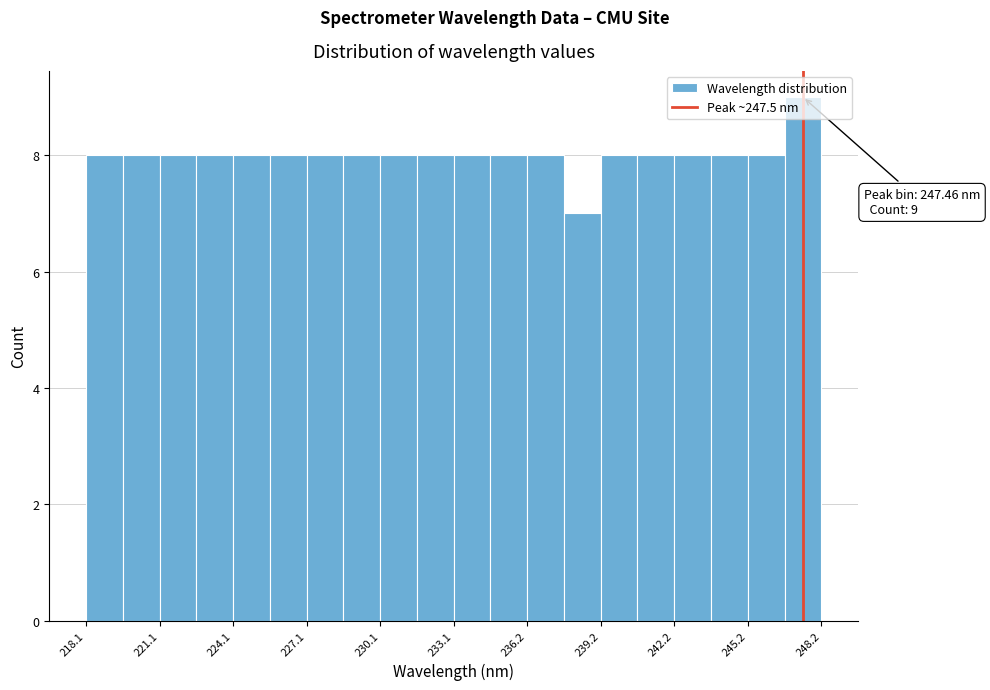

Around what value on the x-axis is the tallest bar? Give the approximate position of its centre, as read against the axis.

247.5